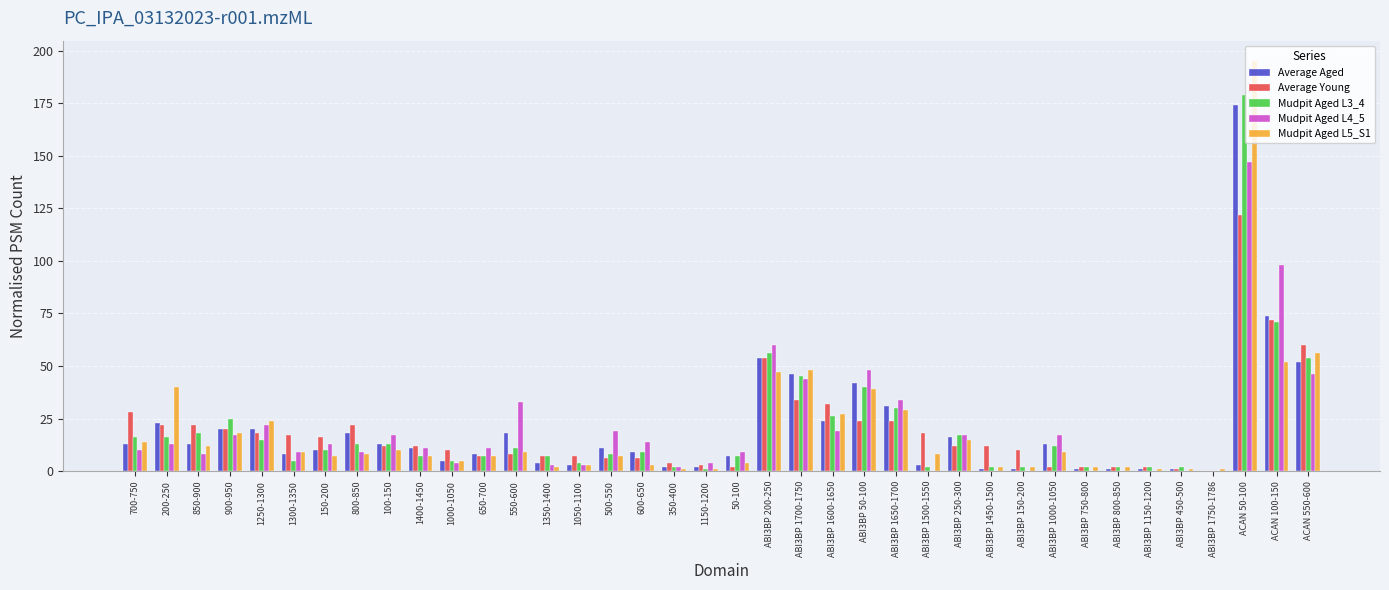

At which category is the sum across all series the highest?

ACAN 50-100